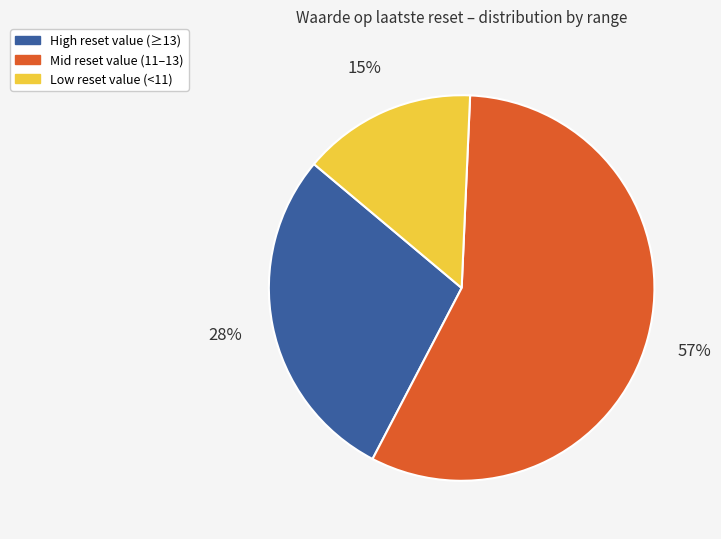

To the nearest percent, what is the average slice percentage?

33%